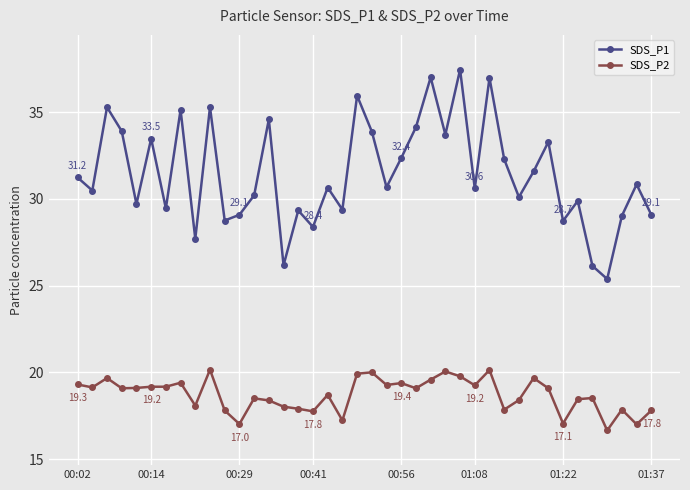

What is the greatest value displayed?

37.5